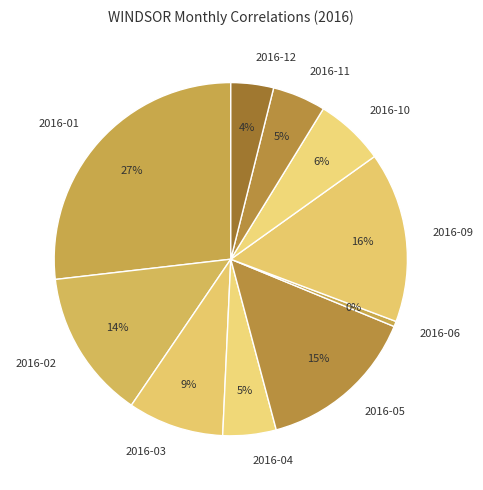

What is the ratio of the value at 2016-01 to the value at 2016-09?

1.7